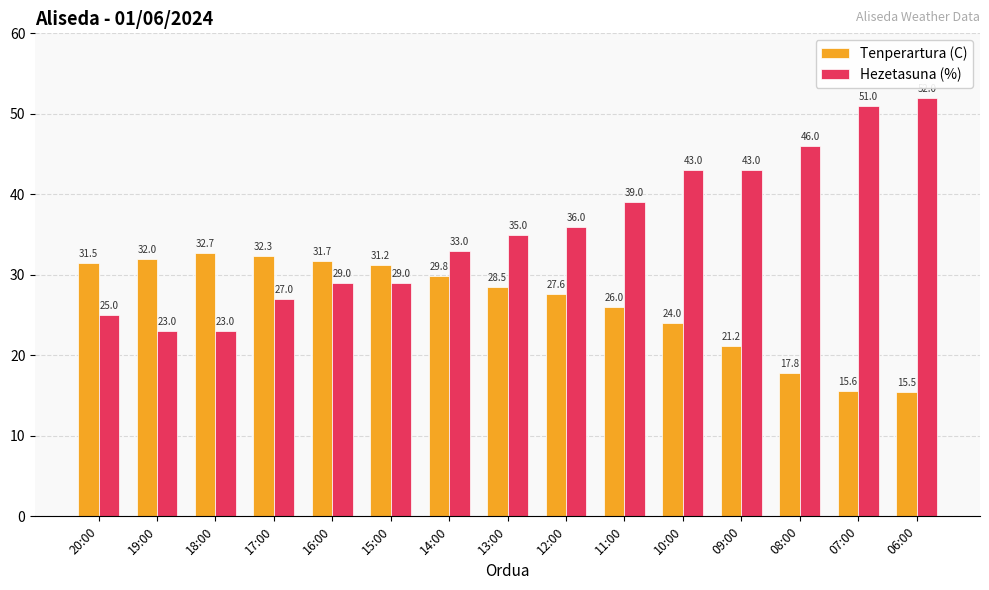

What is the spread (max minus min) of values at 07:00?

35.4